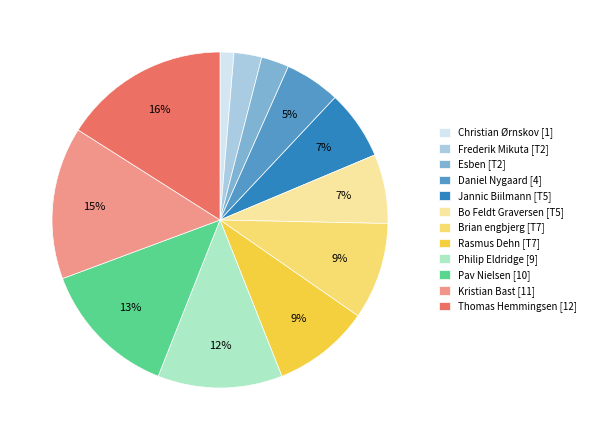

Is the sum of Rasmus Dehn [T7] and Christian Ørnskov [1] greater than half?

No